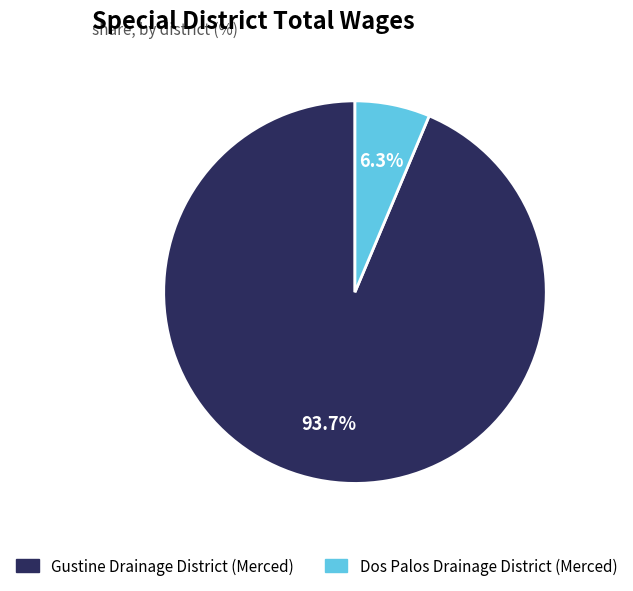

To the nearest percent, what portion does Dos Palos Drainage District (Merced) represent?

6%